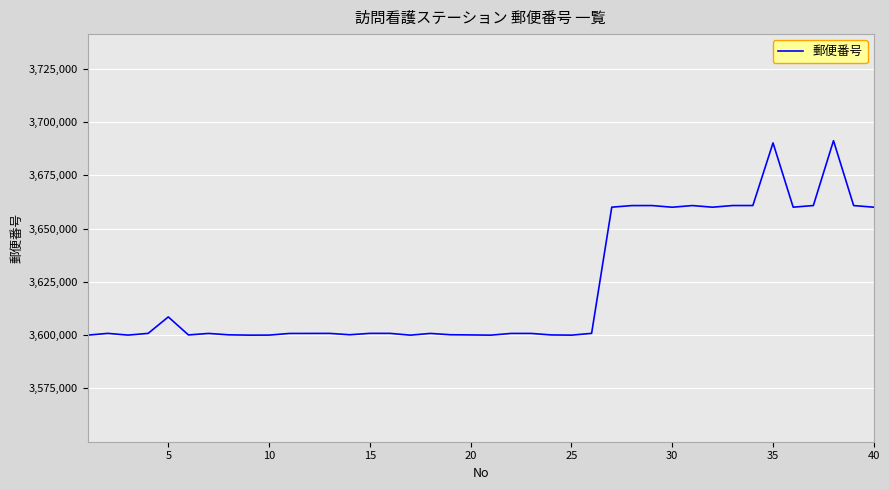

What is the difference between the maximum and minimum values?

91234